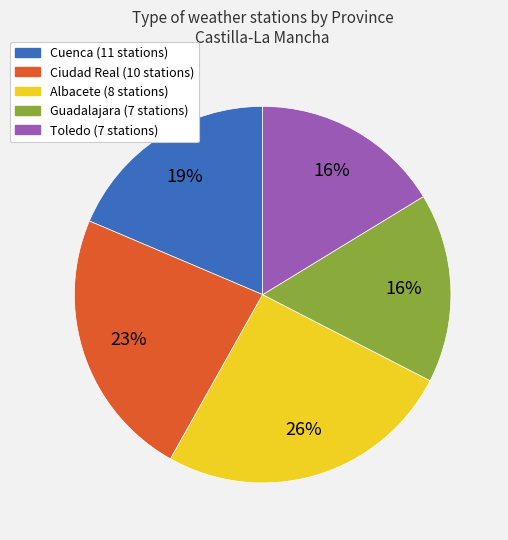

Is there a majority slice in this chart?

No